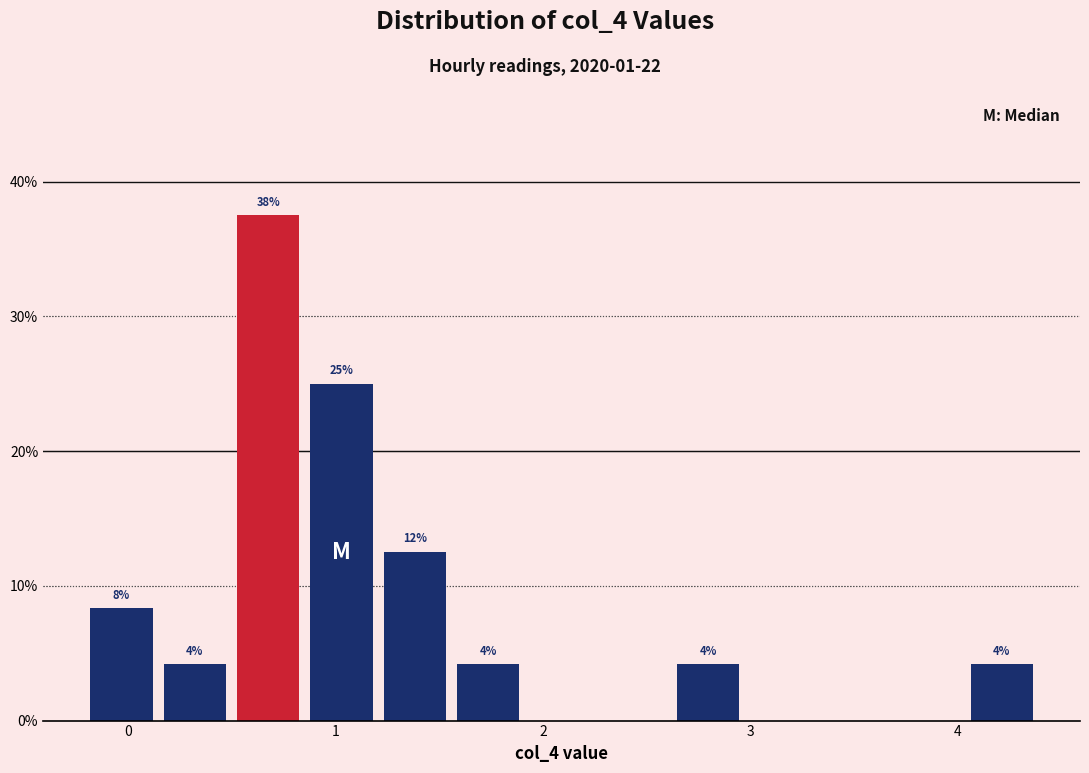

Read against the x-axis, roughly where is the centre of the tallest bar?

0.7